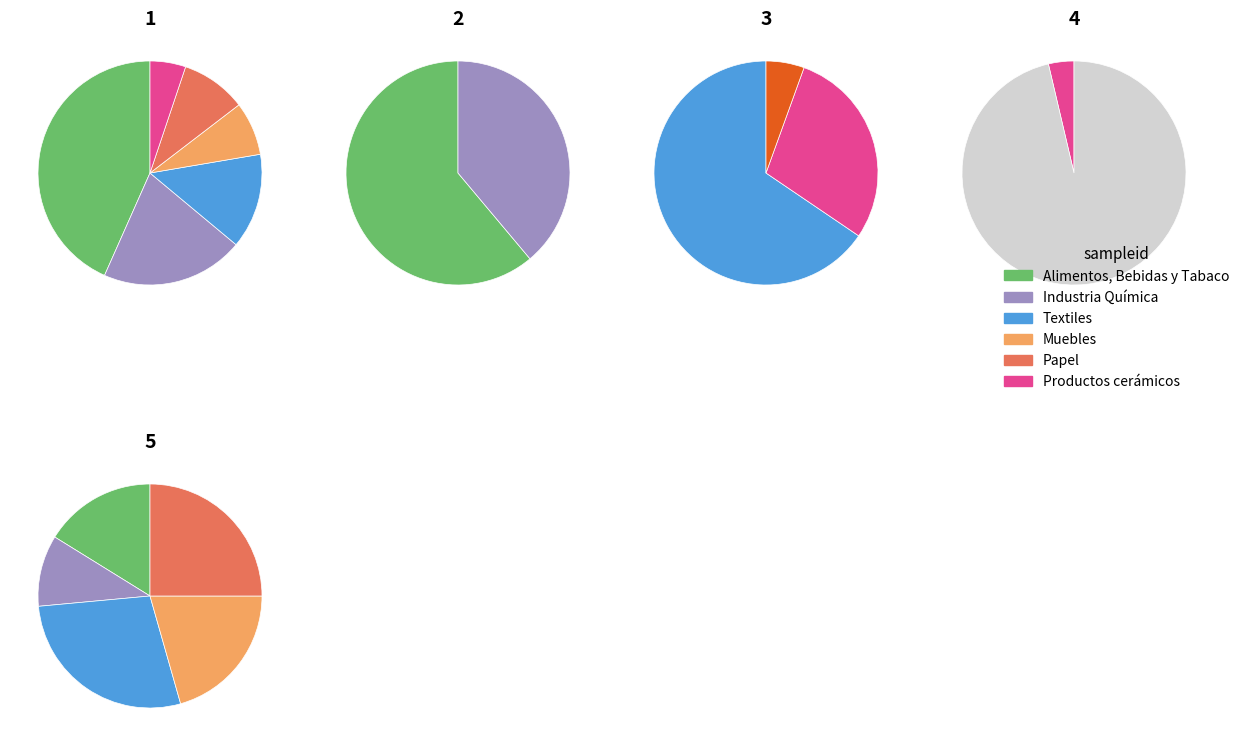

To the nearest percent, what is the average slice percentage?

50%